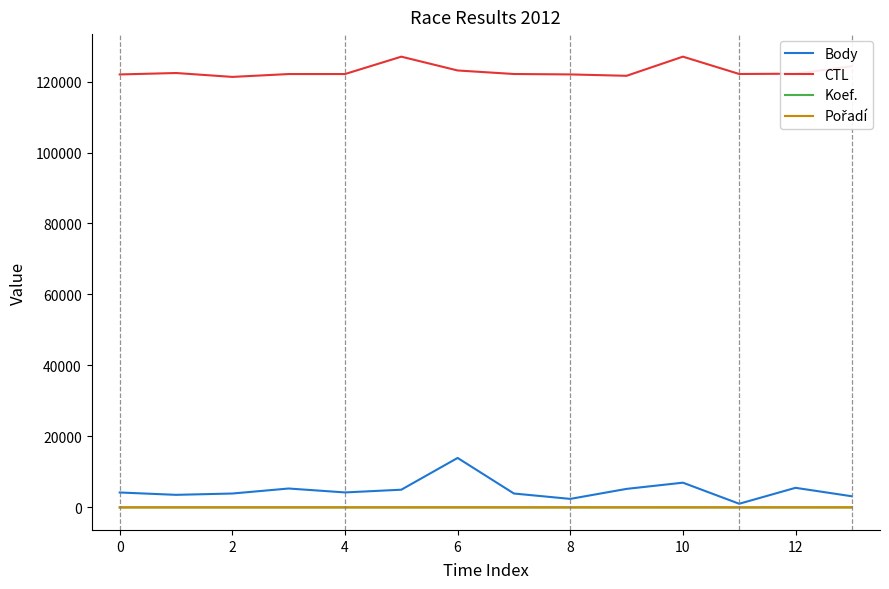

True or false: CTL and Koef. intersect in this chart.

False